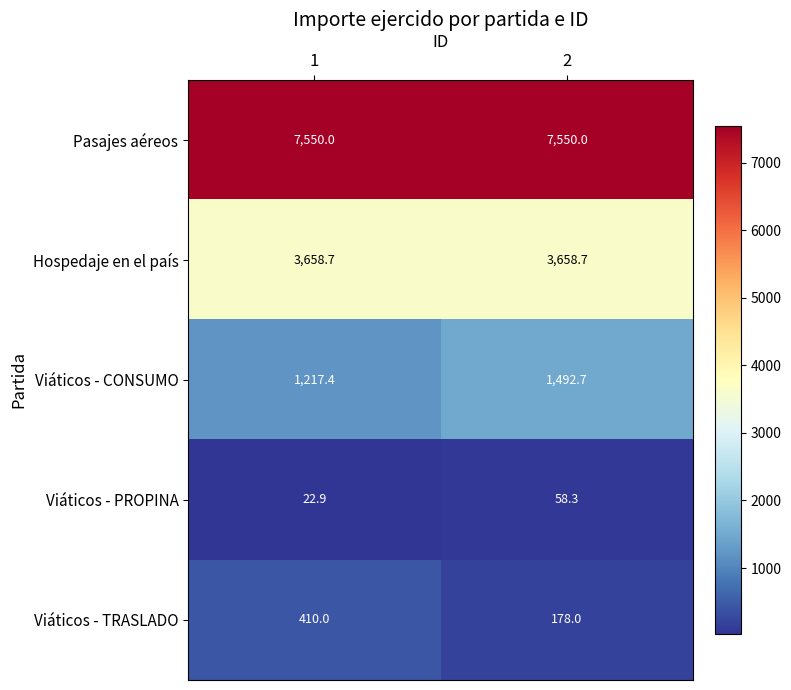

Which series has the widest spread of values?

Viáticos - CONSUMO